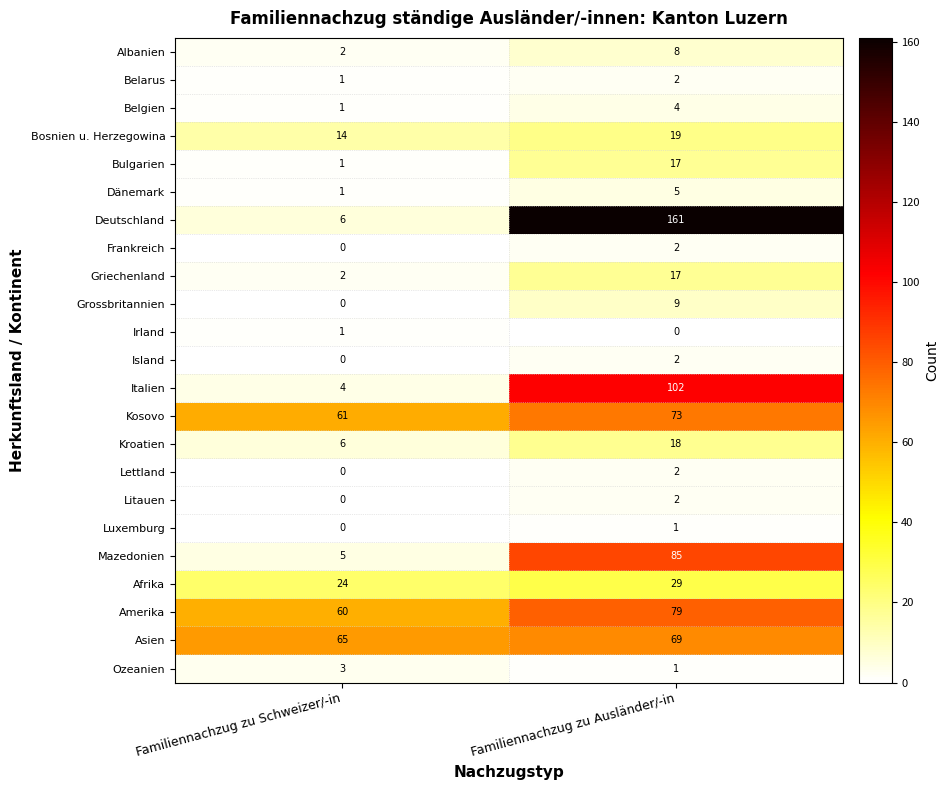

Which series has the largest range (max minus min)?

Deutschland